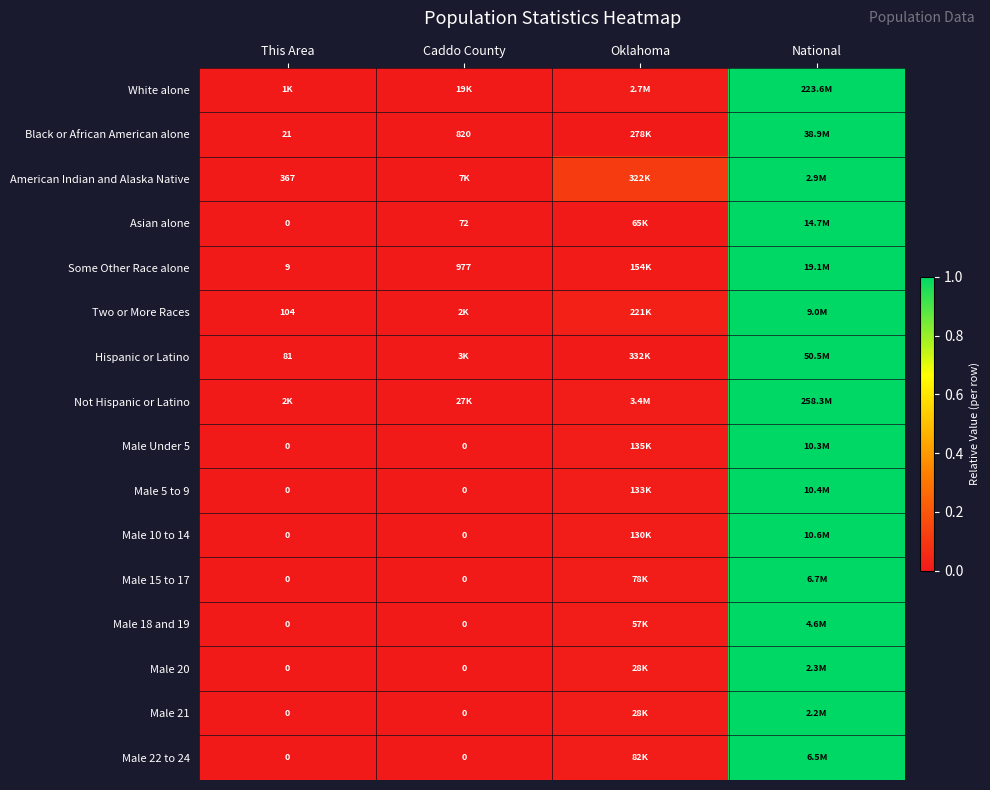

Which label corresponds to the largest value in the chart?

National